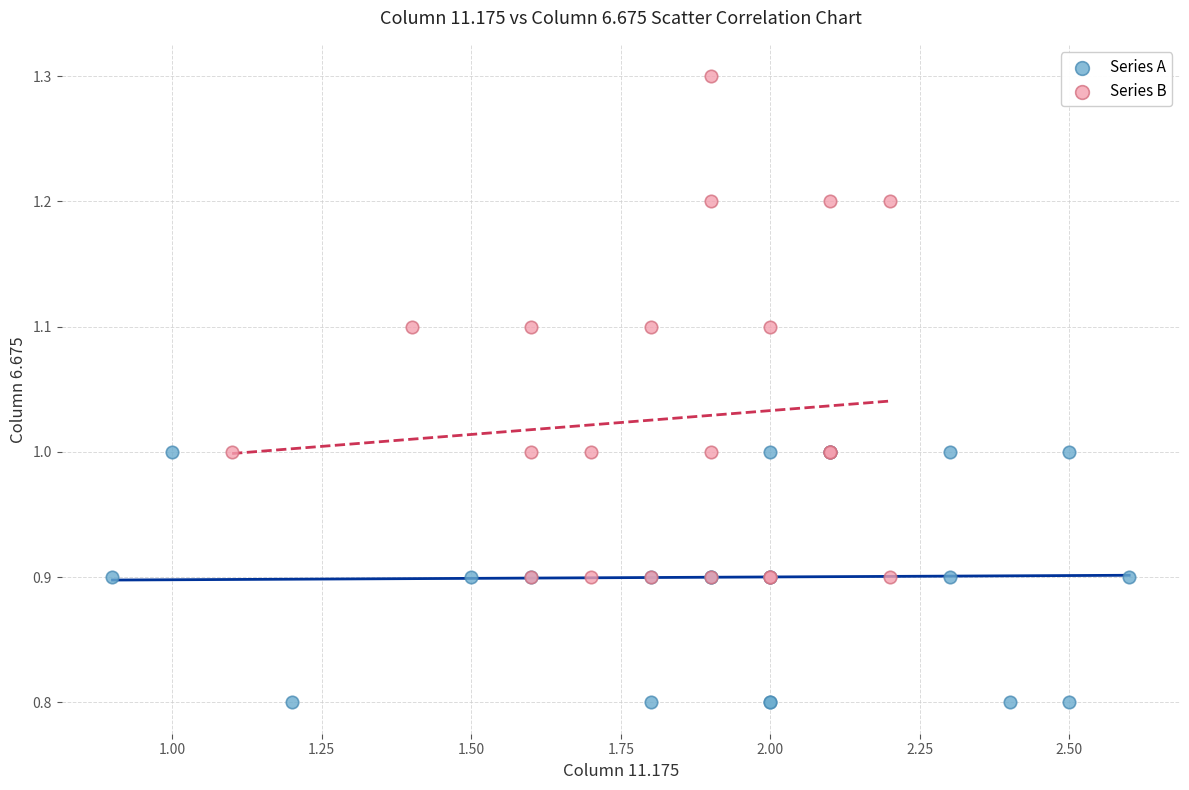

Which series reaches the minimum Y coordinate?

Series A